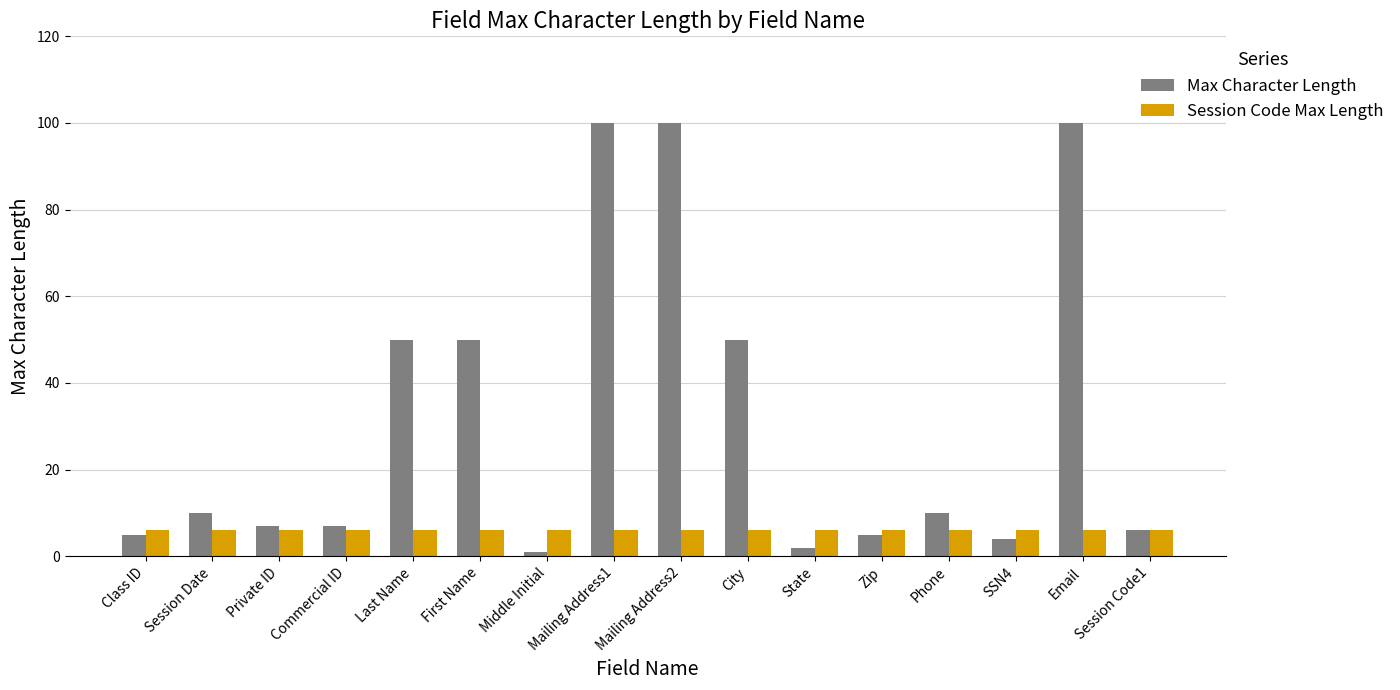

At which label does Max Character Length reach its minimum?

Middle Initial